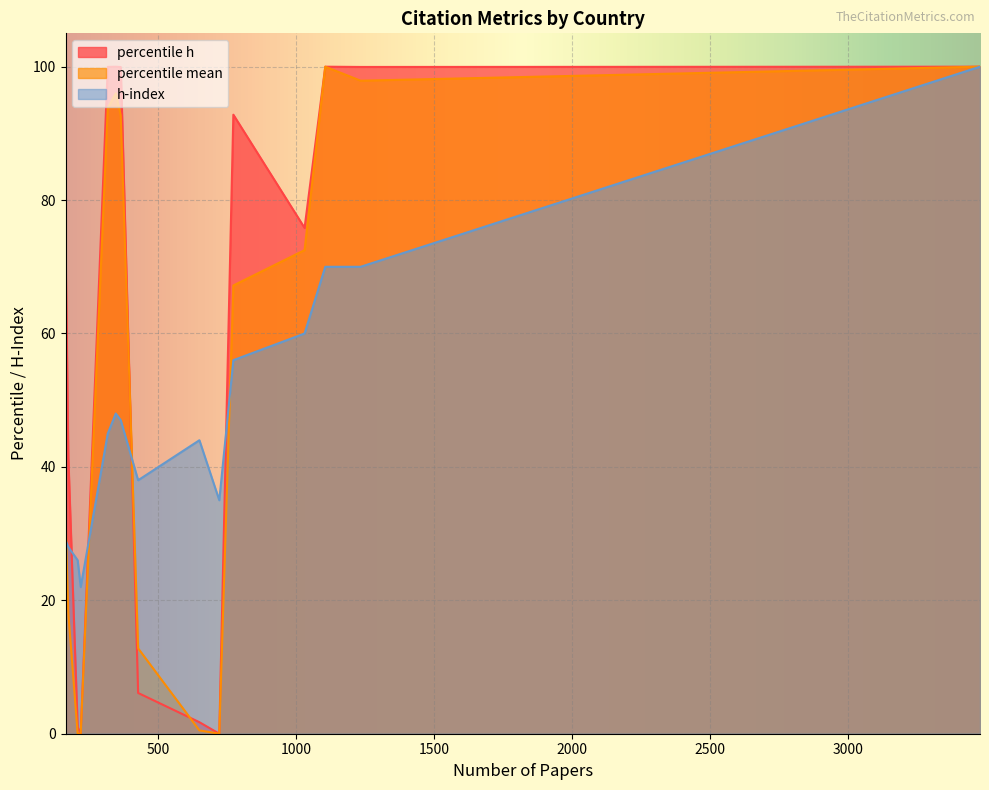

What is the minimum value for h-index?

22.0